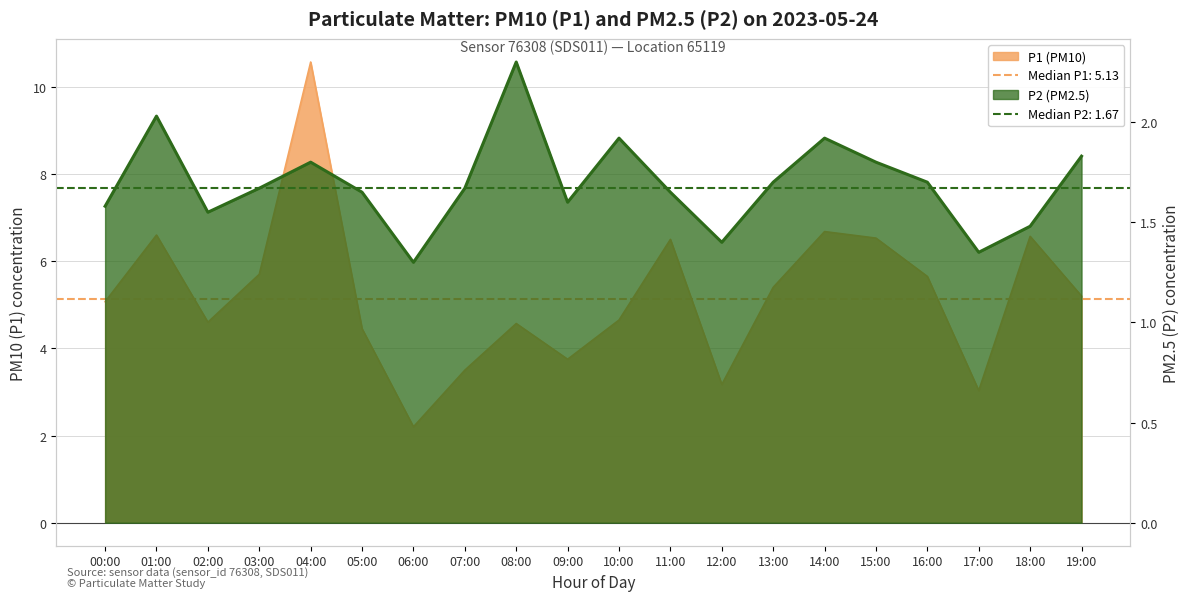

Is the value of P1 at 14:00 greater than the value of P2 at 12:00?

Yes